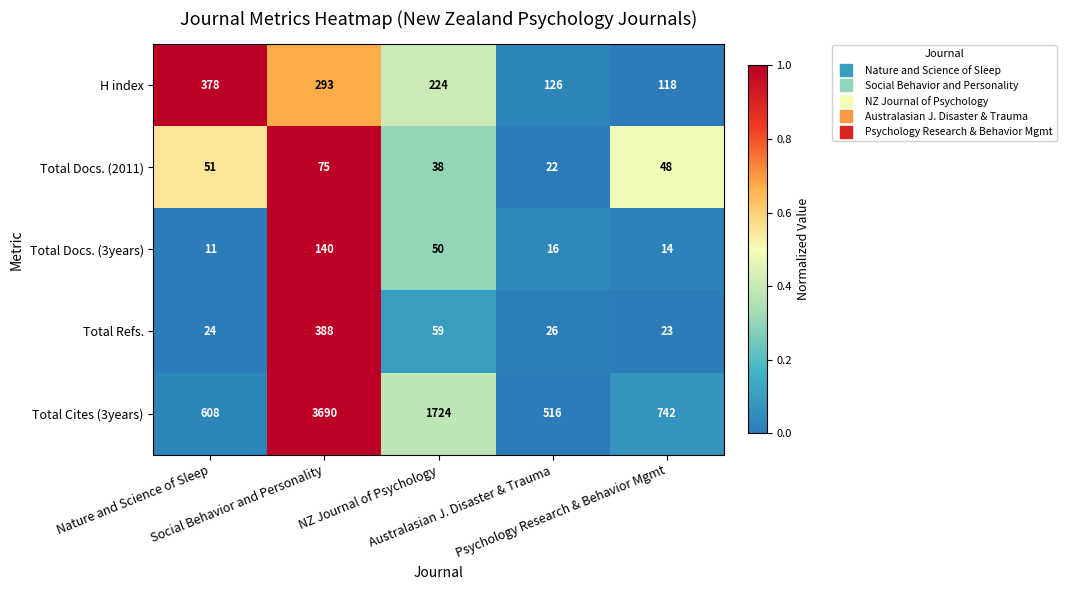

What is the smallest value displayed?

11